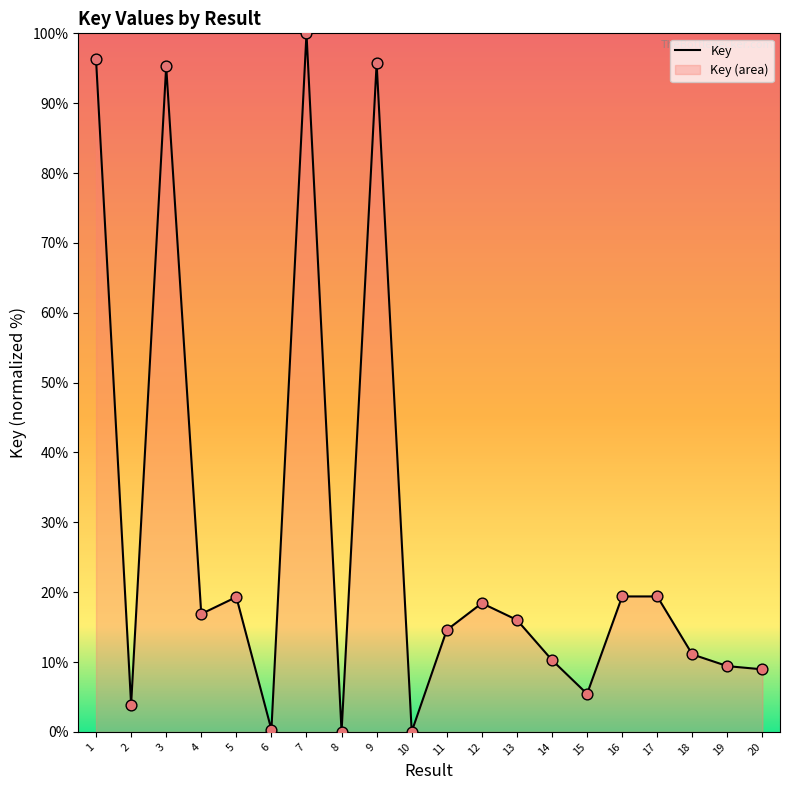

Approximately how many times larger is the value at 2 compared to 19?

0.4